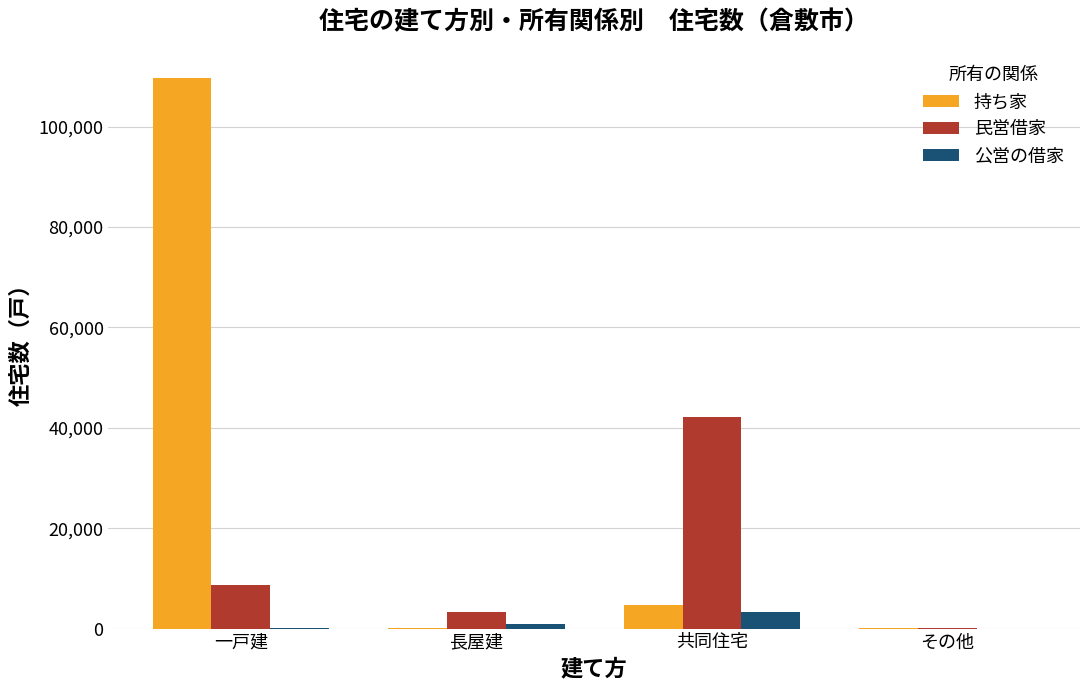

What is the maximum value shown in the chart?

109760